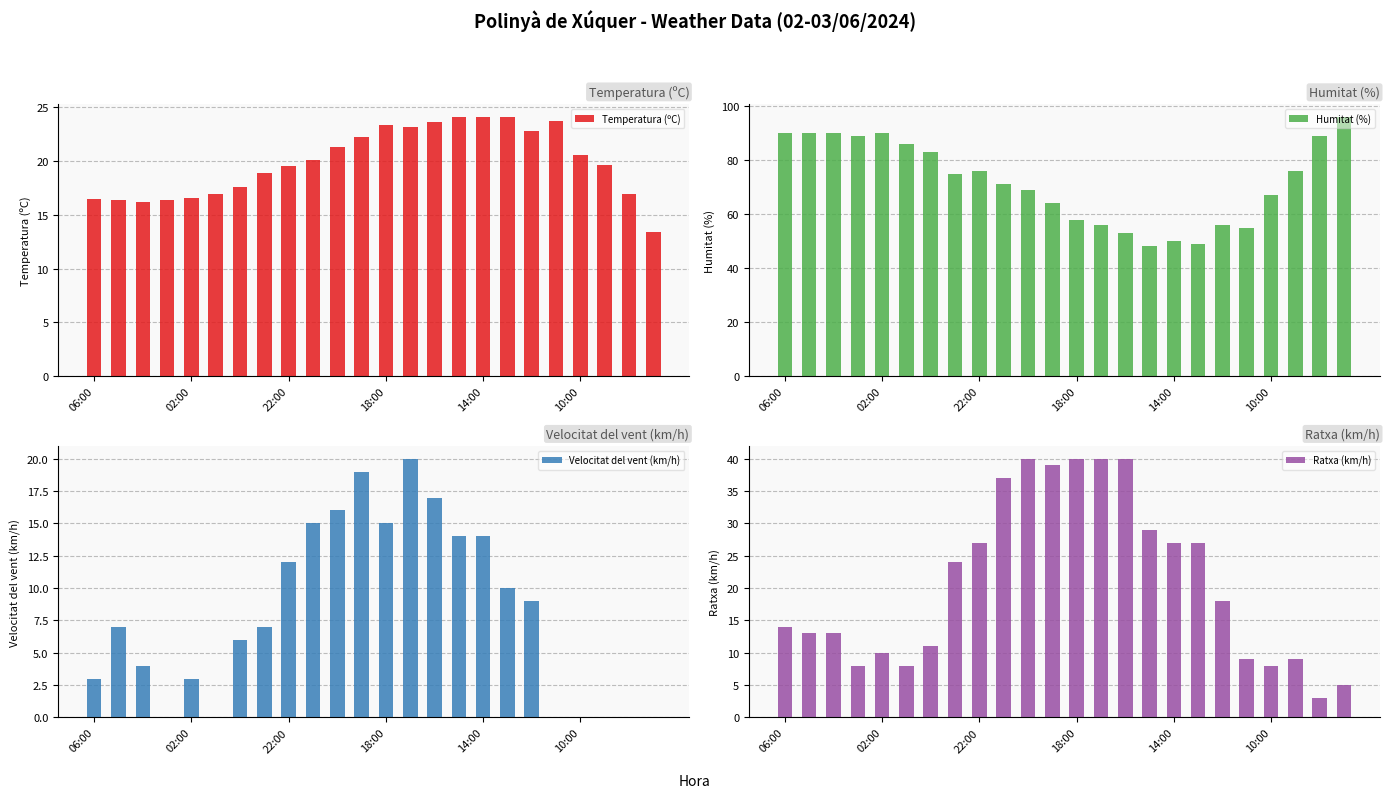

At which category is the sum across all series the highest?

10